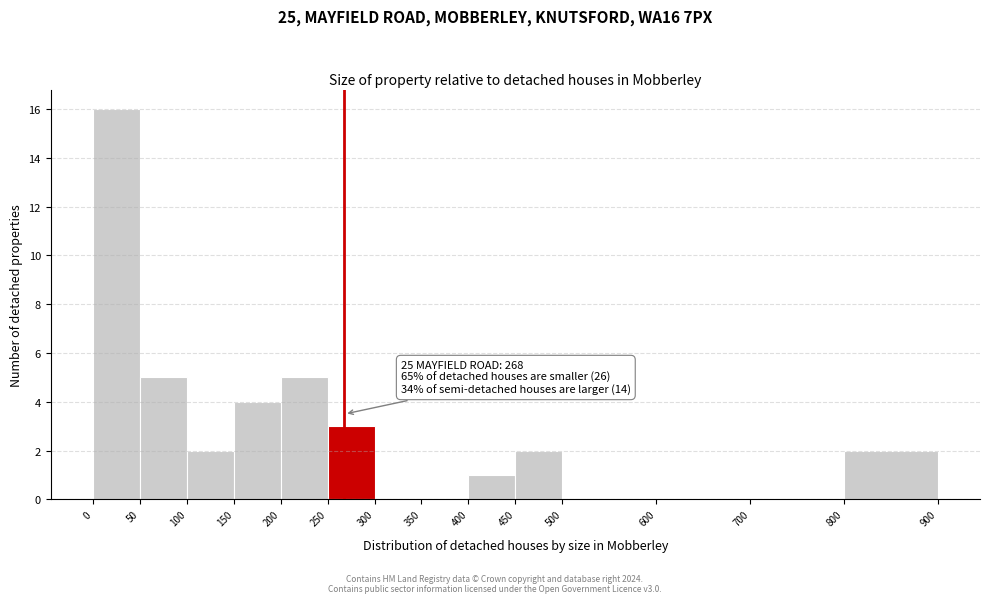

Which range on the x-axis has the tallest bar?

0 to 50